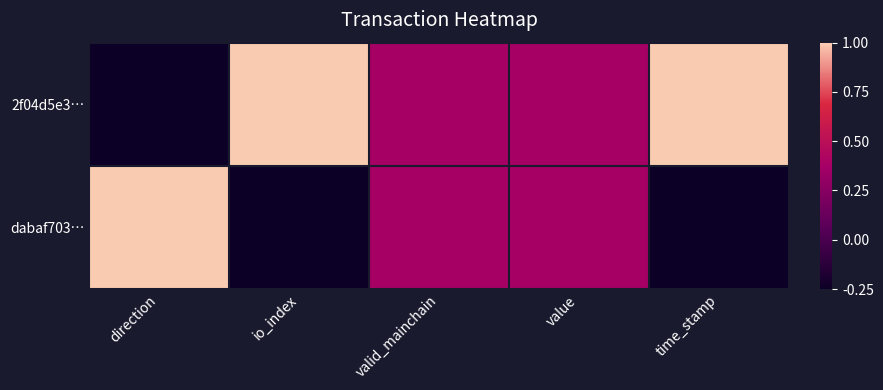

Which series has the widest spread of values?

2f04d5e3…